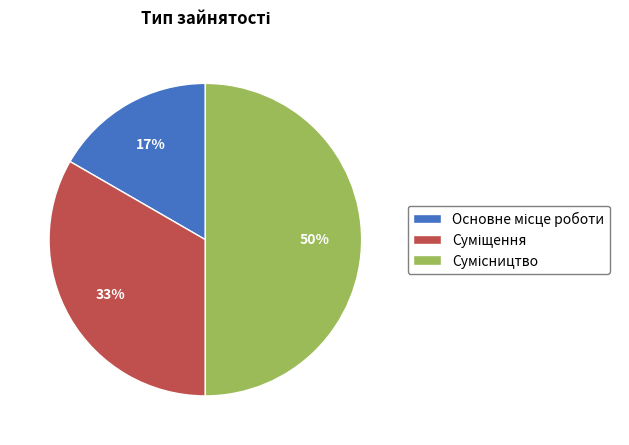

To the nearest percent, what is the difference between the largest and smallest slice percentages?

33%